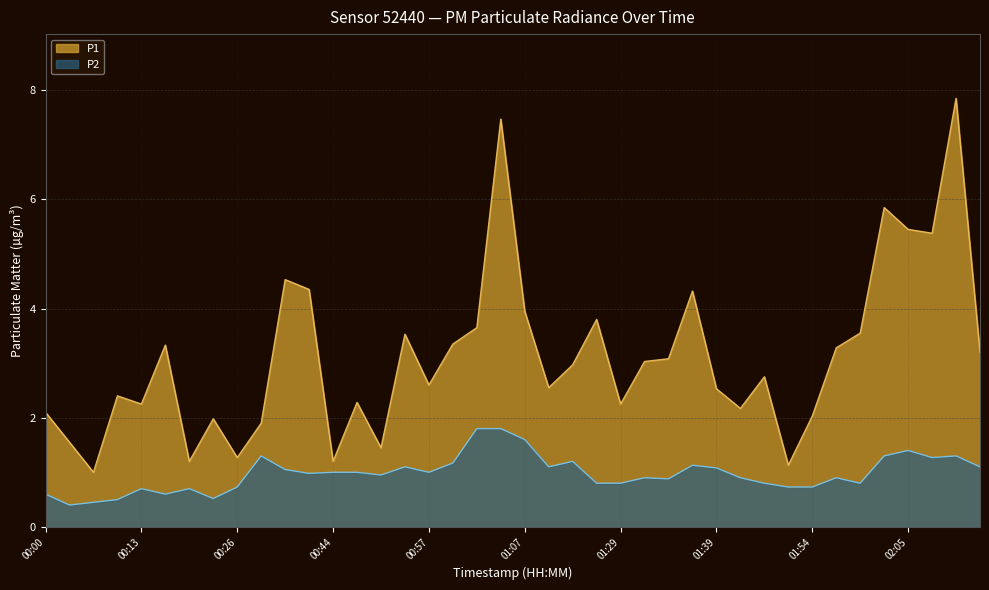

At which label does P1 first exceed 2?

00:00